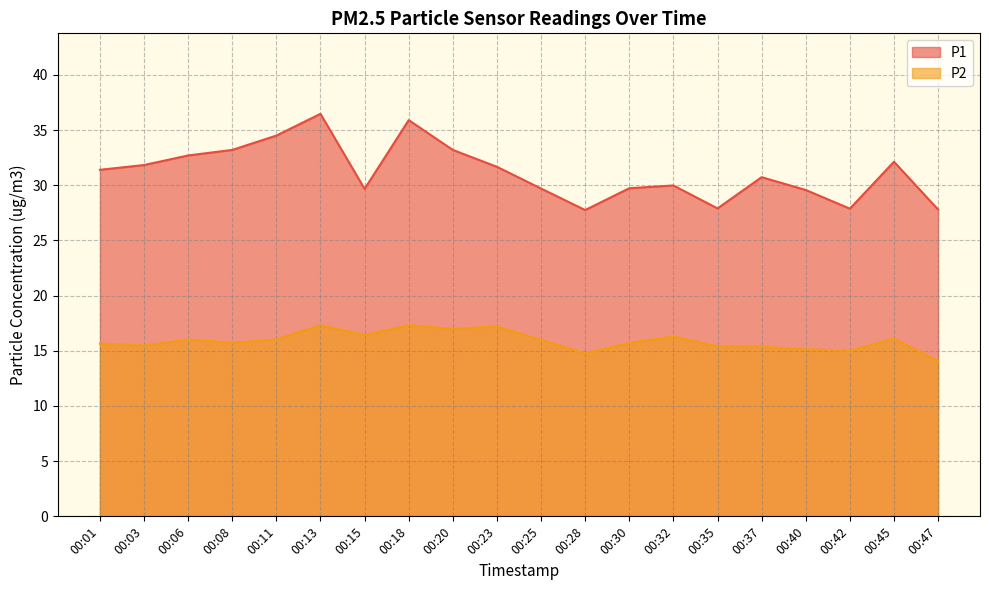

True or false: P1 has more than 2 points higher than both neighbors.

True